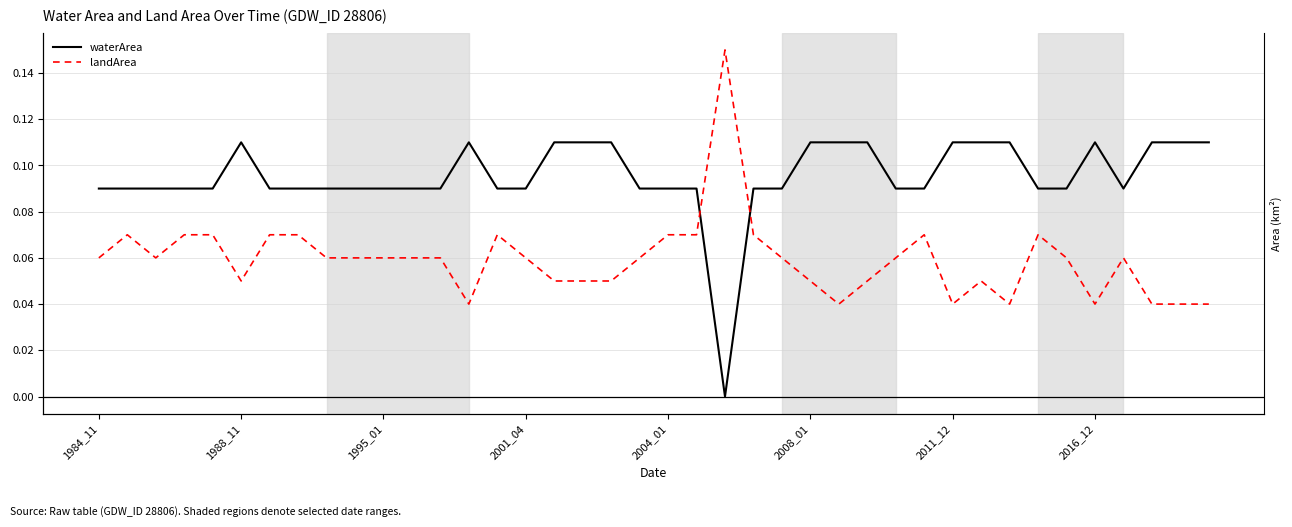

Rank the series at 32 from highest to lowest value.

waterArea, landArea